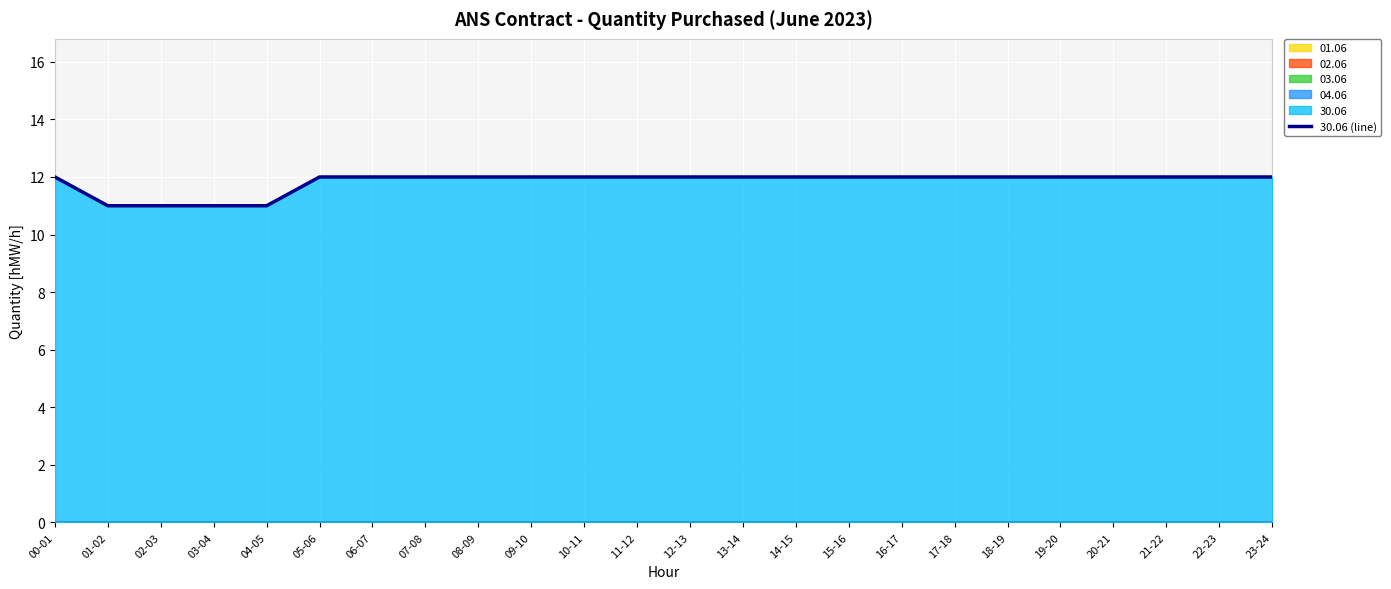

What is the average value?

12